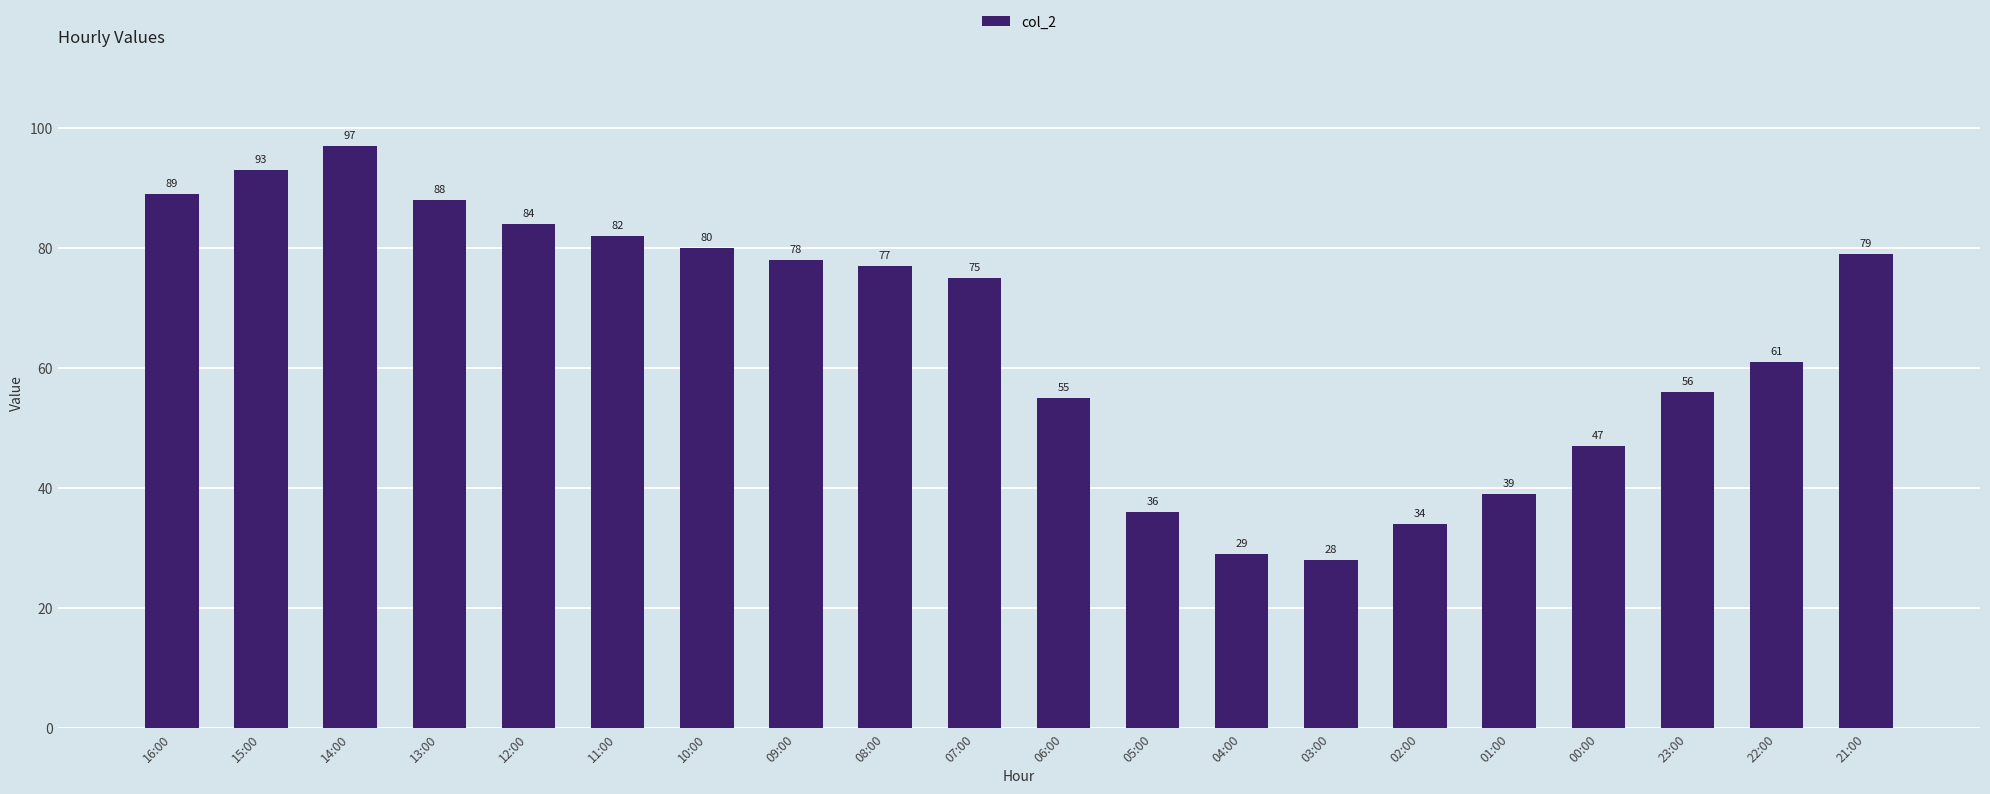

Is it true that the value at 07:00 is 115?

False